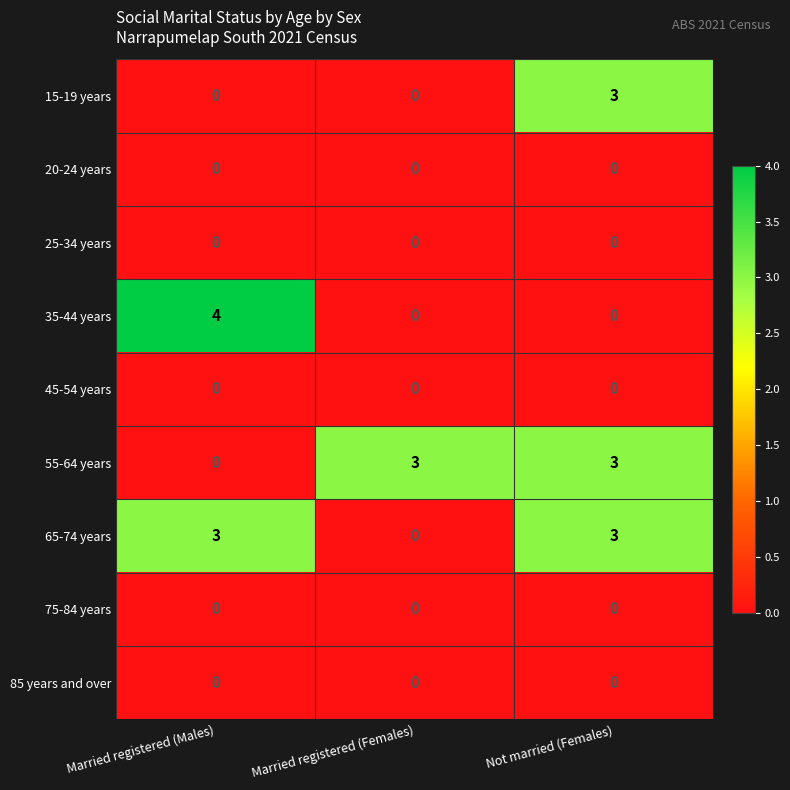

What is the difference between the highest and lowest values at Married registered (Males)?

4